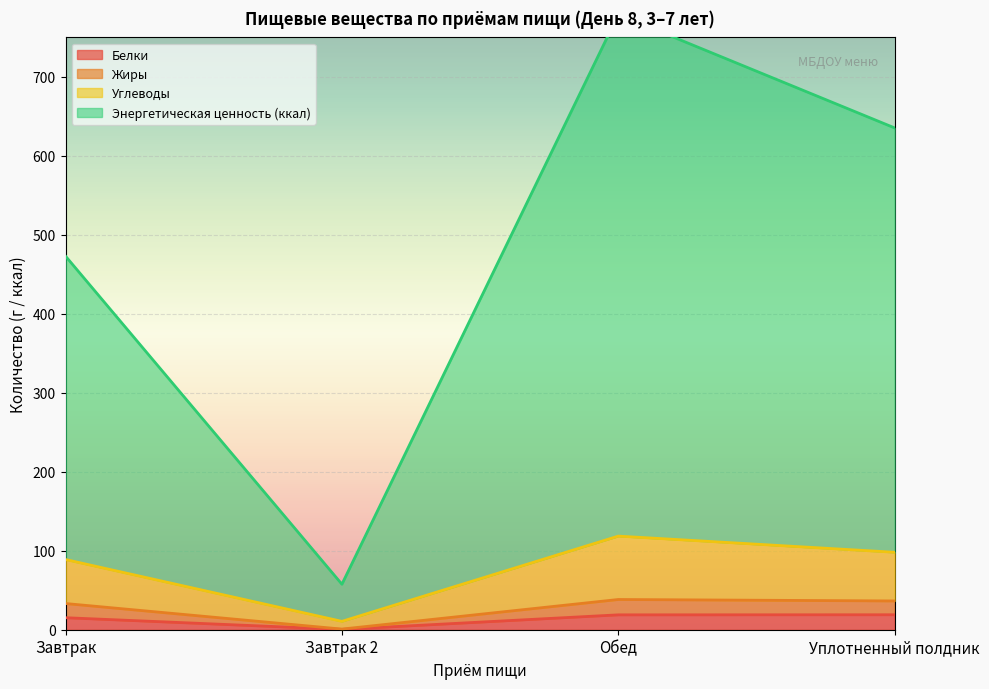

How many interior local peaks does the Углеводы series have?

1